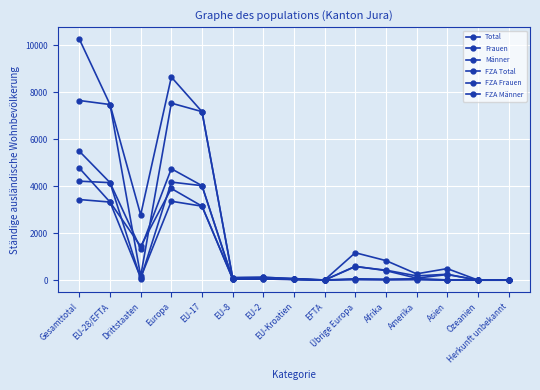

At which category is the sum across all series the highest?

Gesamttotal